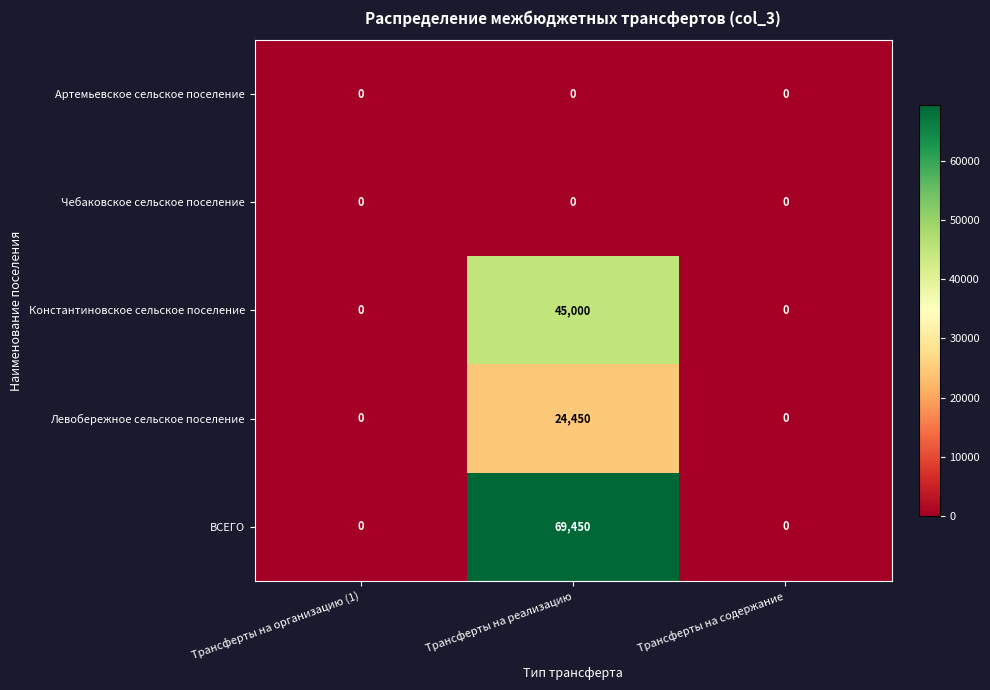

Reading left to right, transcribe all the data shown in this chart.

Артемьевское сельское поселение: Трансферты на организацию (1)=0	Трансферты на реализацию=0	Трансферты на содержание=0
Чебаковское сельское поселение: Трансферты на организацию (1)=0	Трансферты на реализацию=0	Трансферты на содержание=0
Константиновское сельское поселение: Трансферты на организацию (1)=0	Трансферты на реализацию=45000	Трансферты на содержание=0
Левобережное сельское поселение: Трансферты на организацию (1)=0	Трансферты на реализацию=24450	Трансферты на содержание=0
ВСЕГО: Трансферты на организацию (1)=0	Трансферты на реализацию=69450	Трансферты на содержание=0